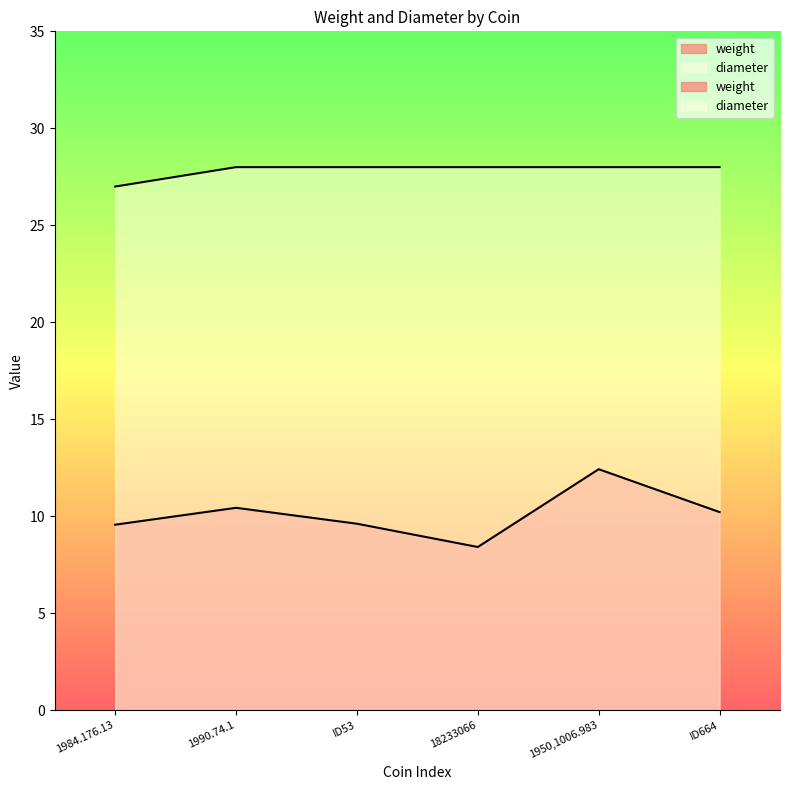

Does the chart have visible grid lines?

No